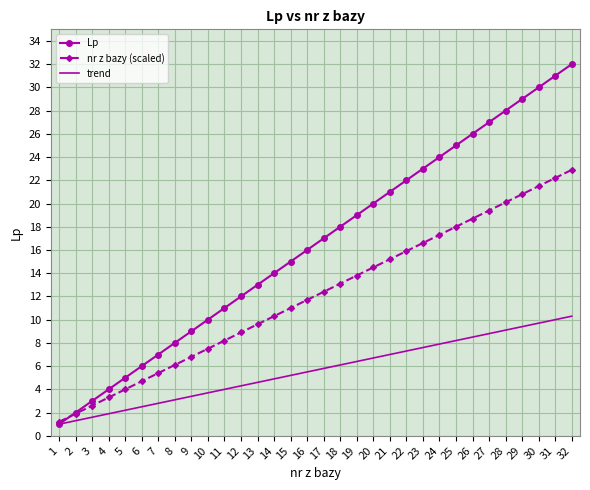

True or false: Lp has a value of 11.6 at 21.

False